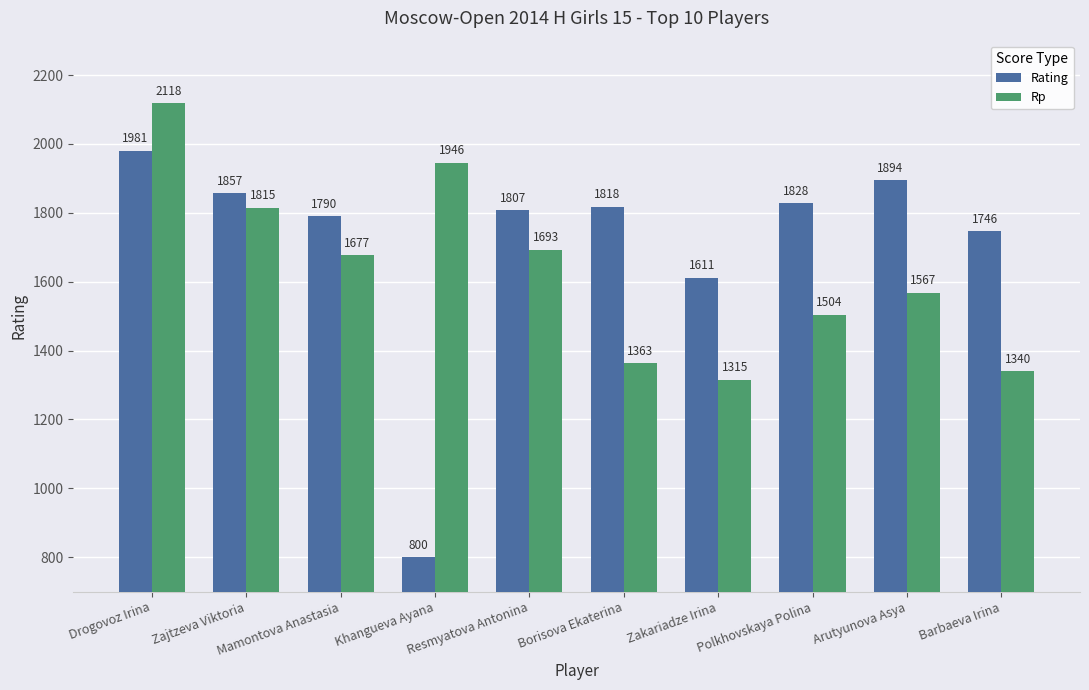

How many bars are there in total?

20